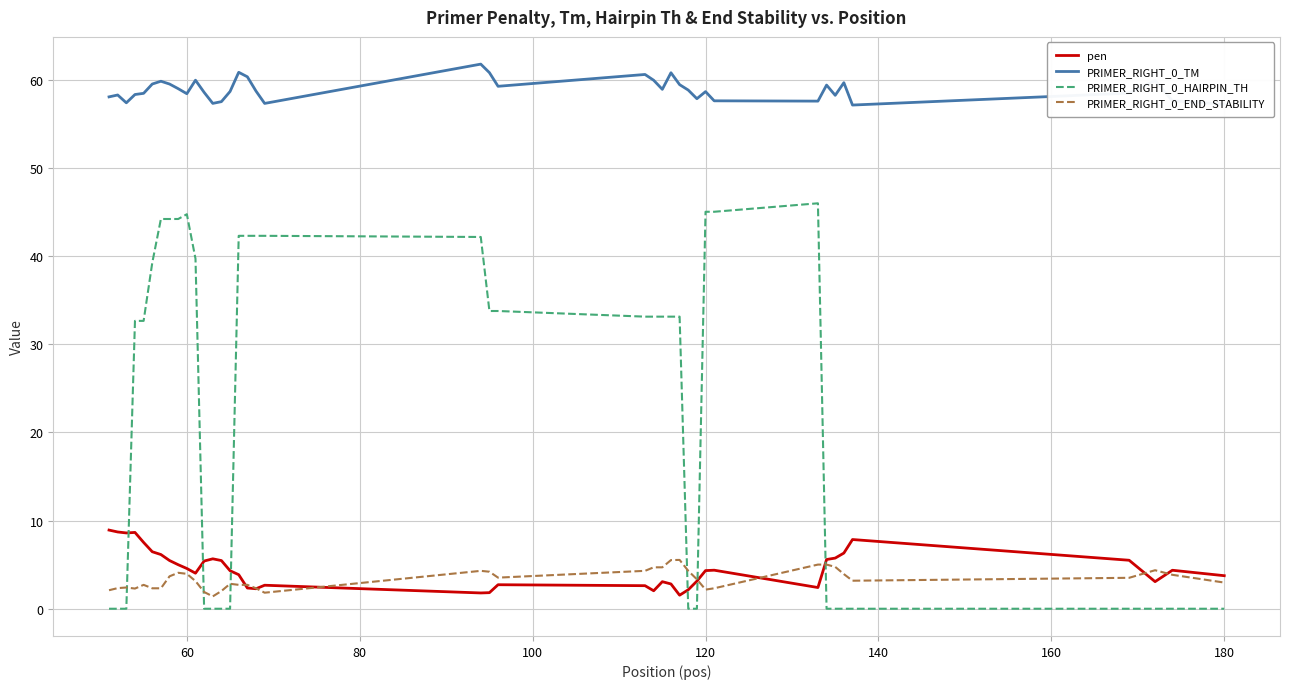

Which series has the widest spread of values?

PRIMER_RIGHT_0_HAIRPIN_TH